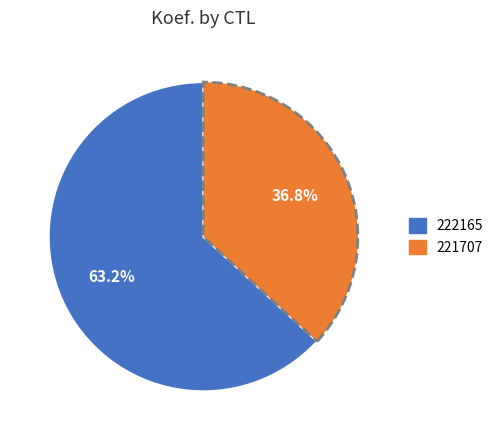

Approximately how many times larger is the value at 221707 compared to 222165?

0.6